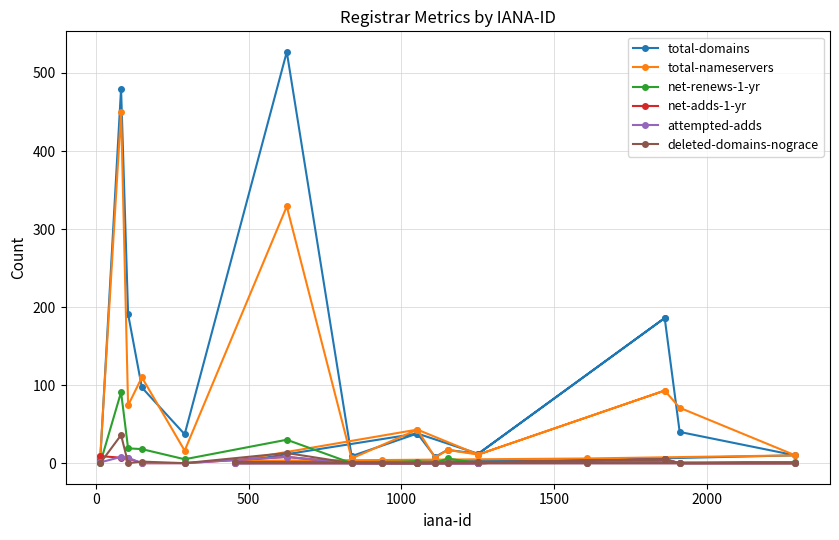

Which series has the largest total across all categories?

total-domains